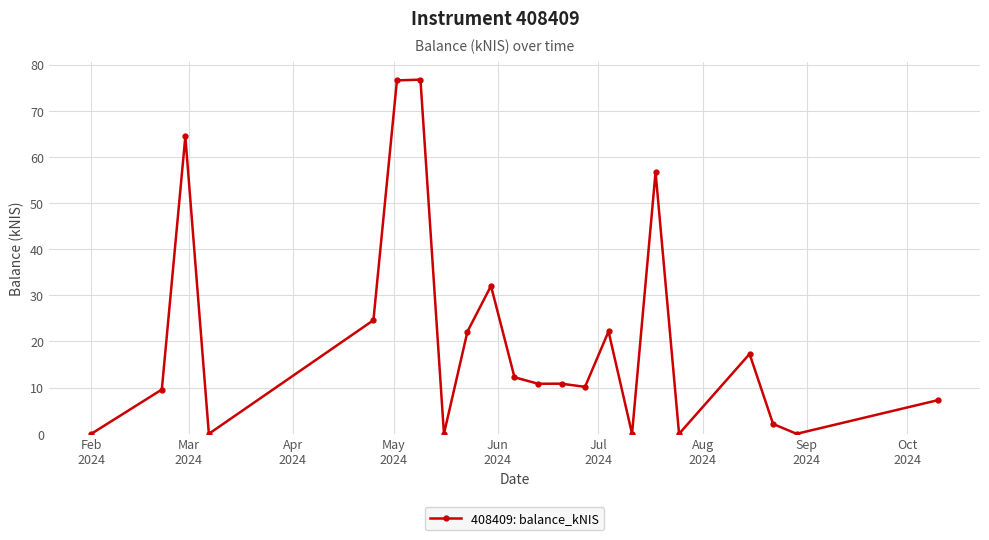

What is the maximum value shown in the chart?

76.7